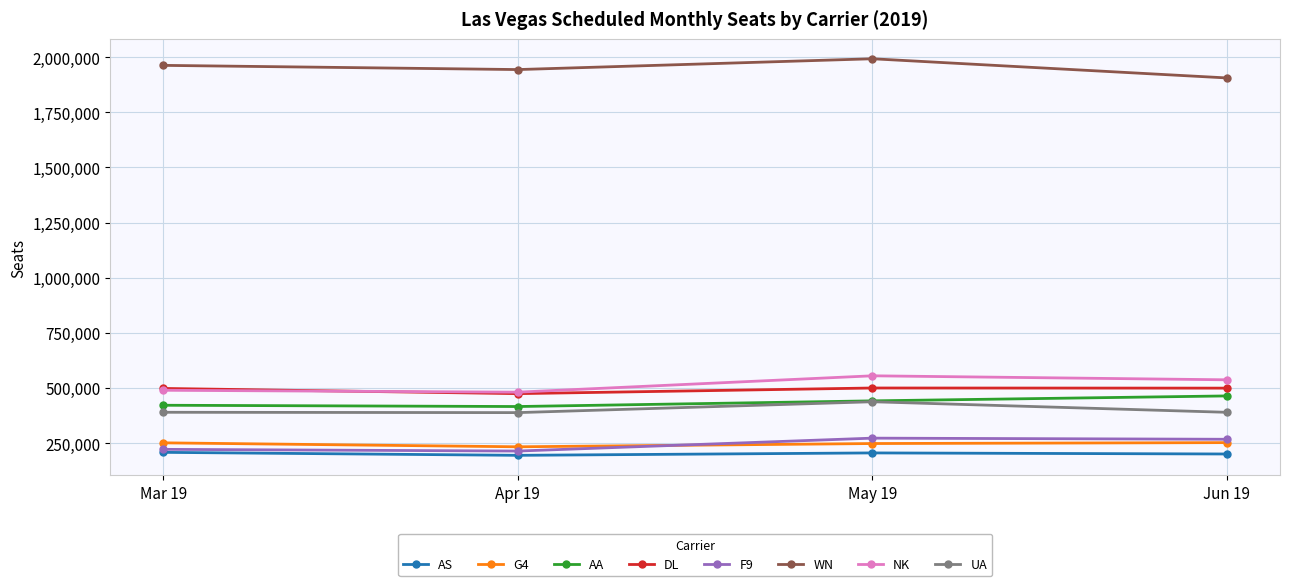

What is the label of the 4th point from the right?

Mar 19